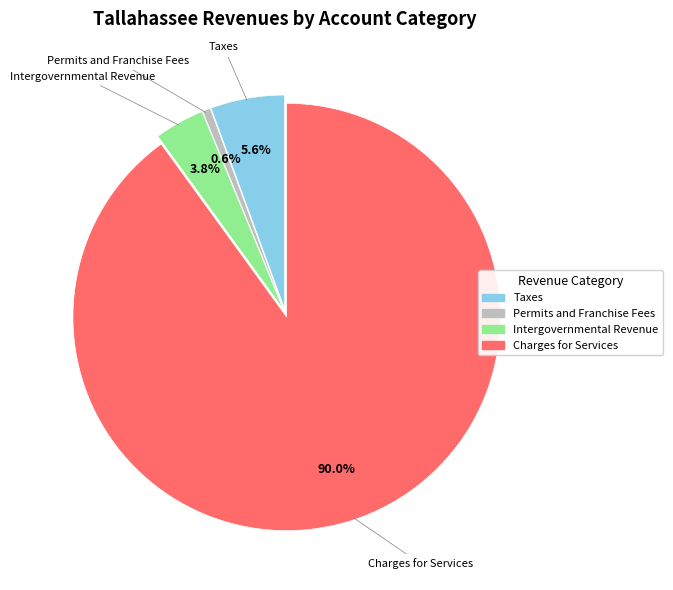

Which has a higher value, Permits and Franchise Fees or Charges for Services?

Charges for Services